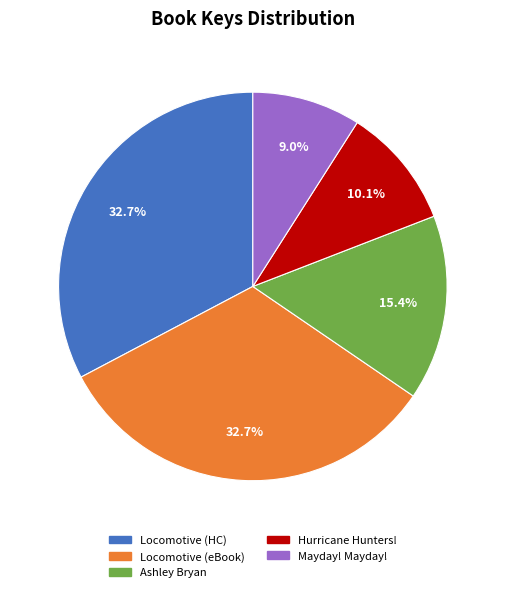

Does any single category account for the majority?

No